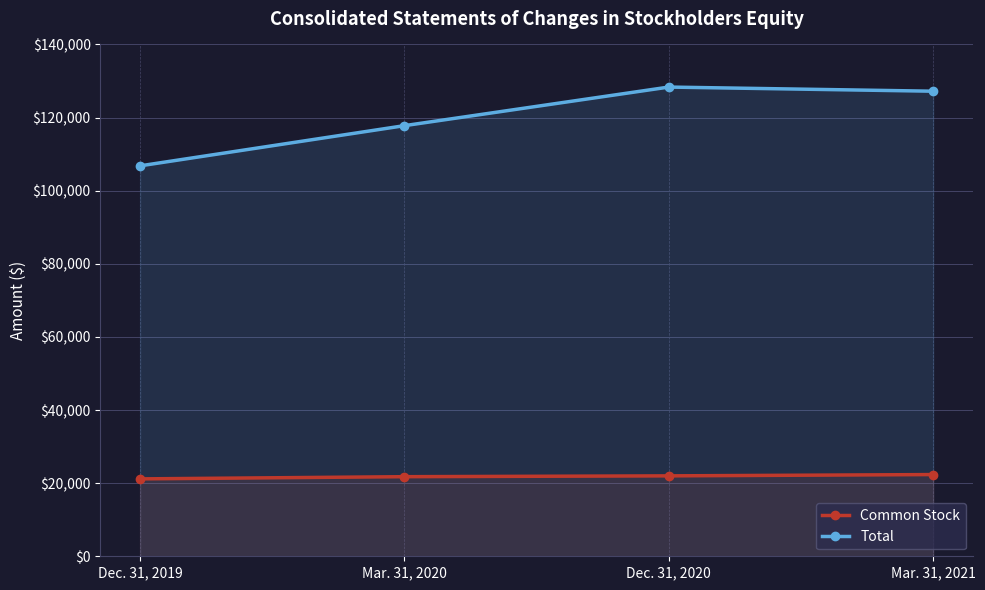

Where is Total nearest to the value 117567?

Mar. 31, 2020